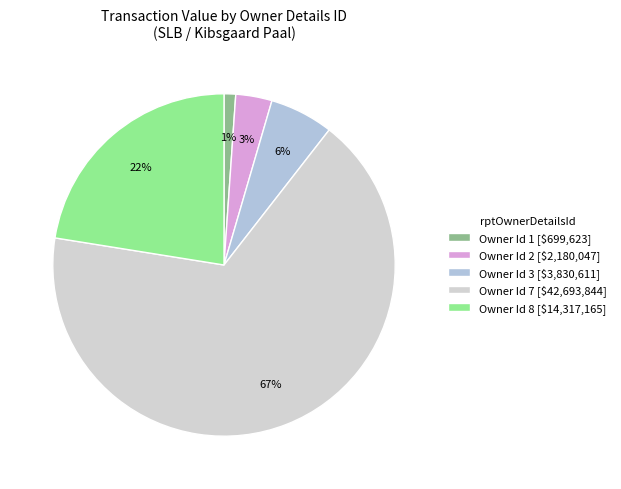

Count the number of slices in the pie.

5